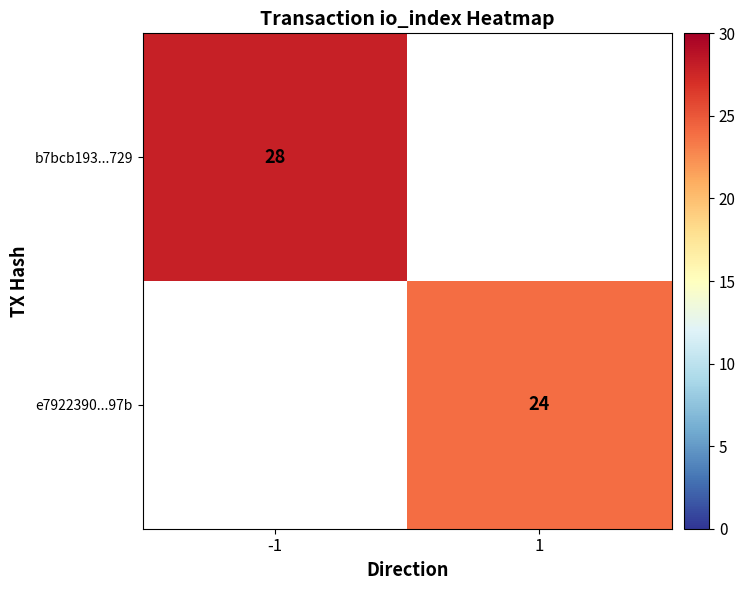

True or false: b7bcb193...729 has a value of 28 at -1.

True